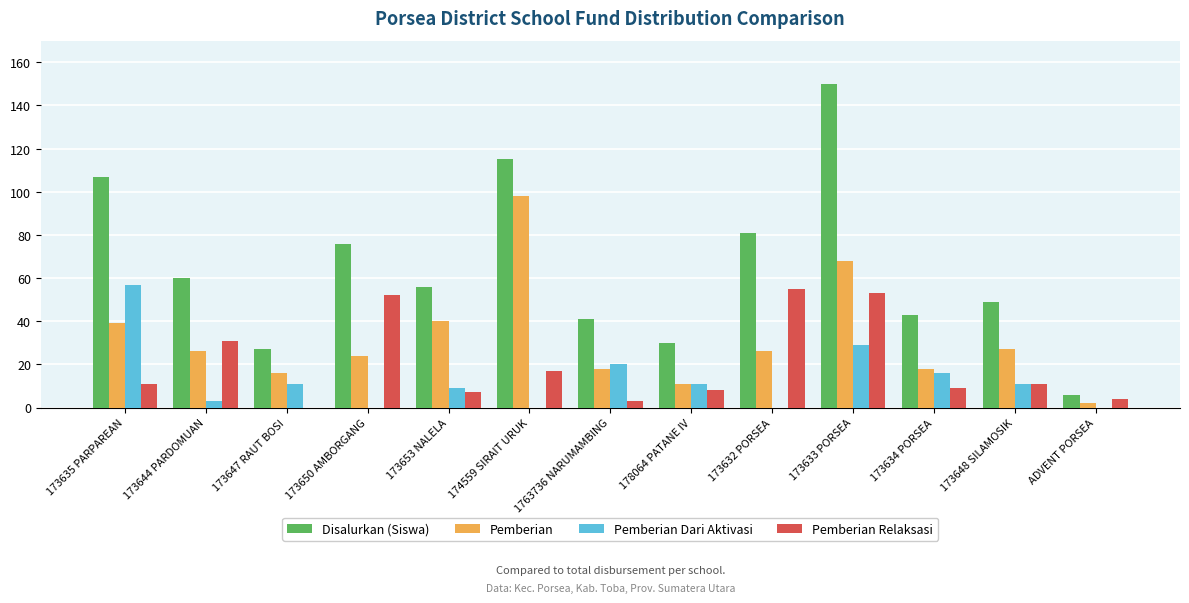

What is the sum of the Disalurkan (Siswa) values at 173635 PARPAREAN and 173647 RAUT BOSI?

134